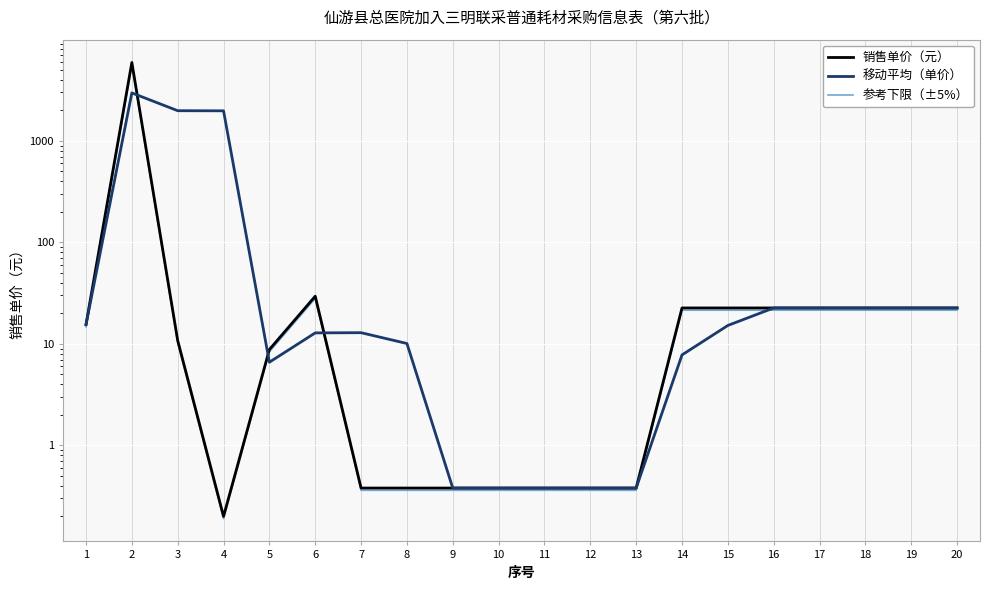

Rank the series by their maximum value, from highest to lowest.

销售单价（元）, 参考下限（±5%）, 移动平均（单价）